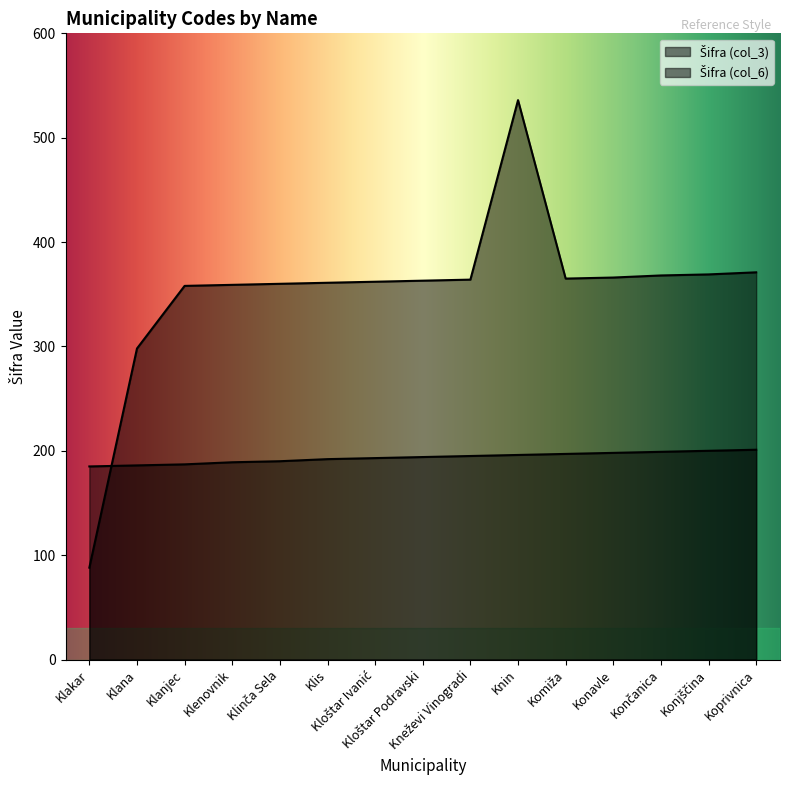

Does the chart have visible grid lines?

No